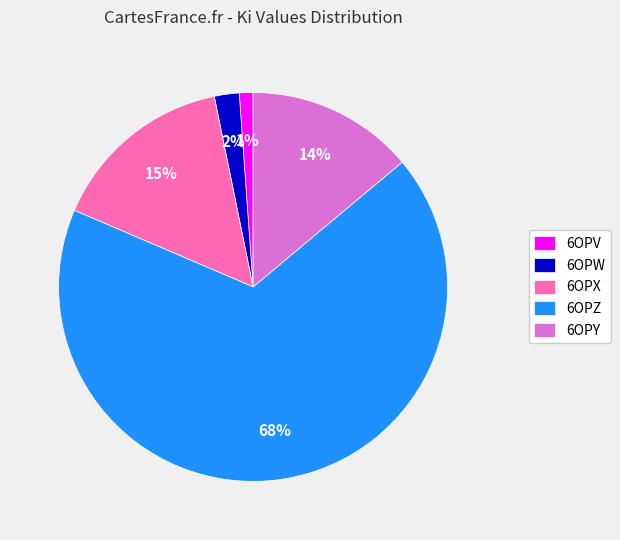

What percentage is the 6OPV slice, to the nearest percent?

1%